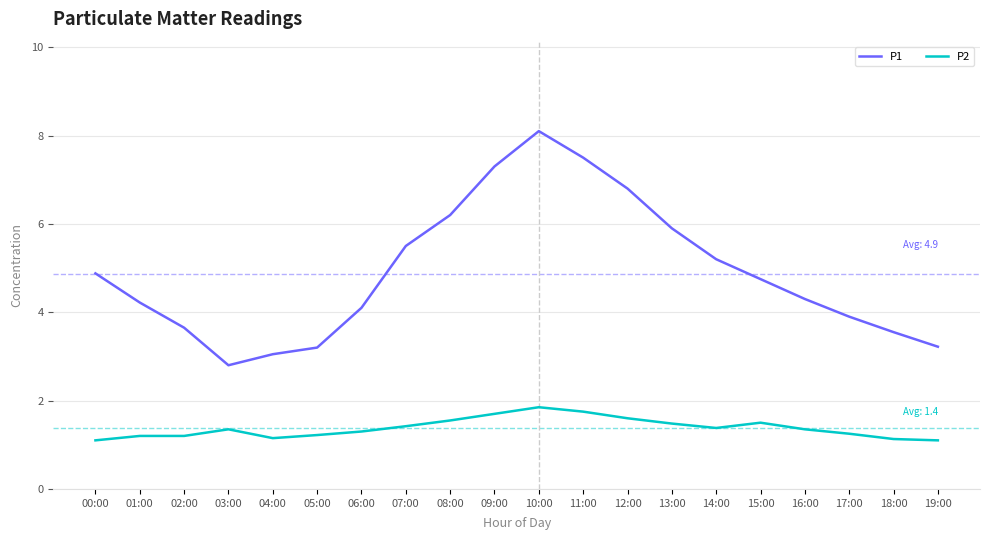

Which series changed the most between 06:00 and 10:00?

P1